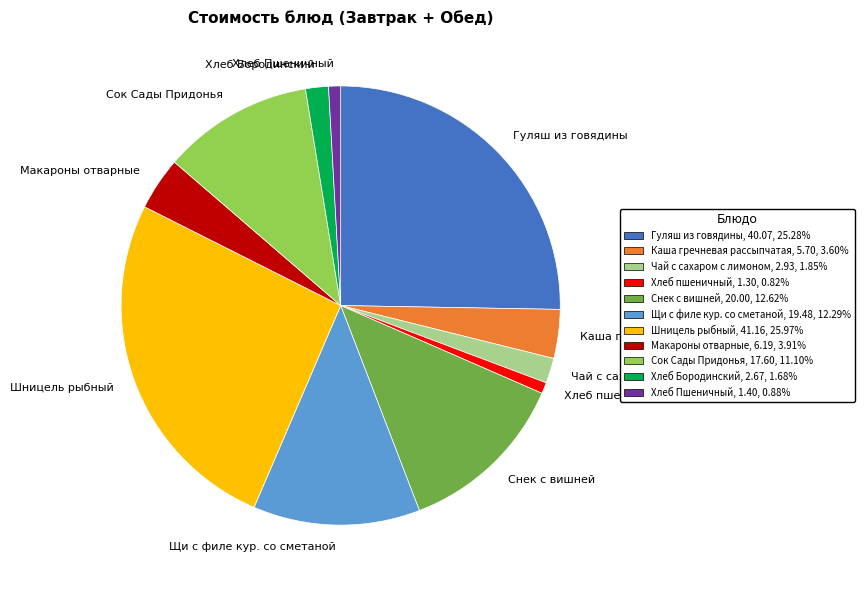

Does any single category account for the majority?

No